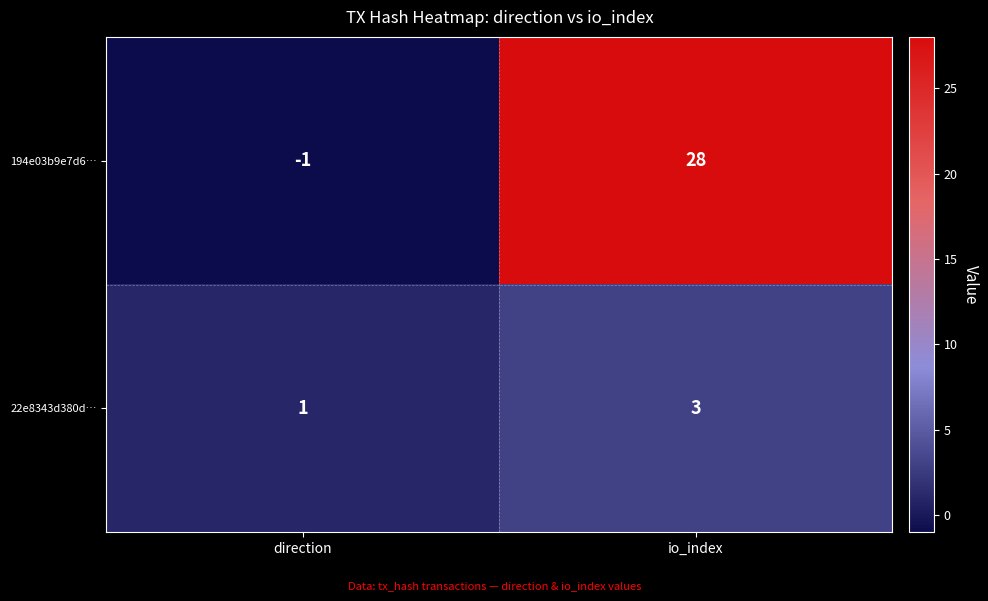

What is the sum of the 194e03b9e7d6… values at direction and io_index?

27